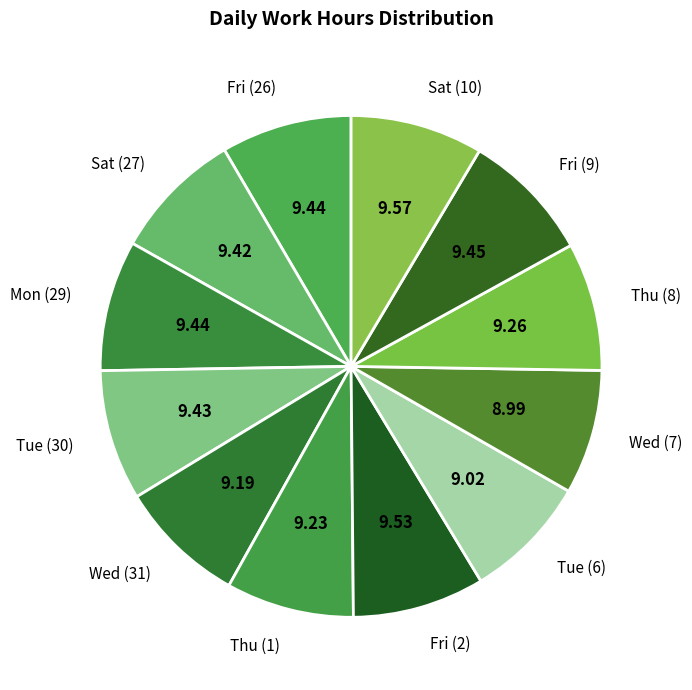

How many slices are in this pie chart?

12